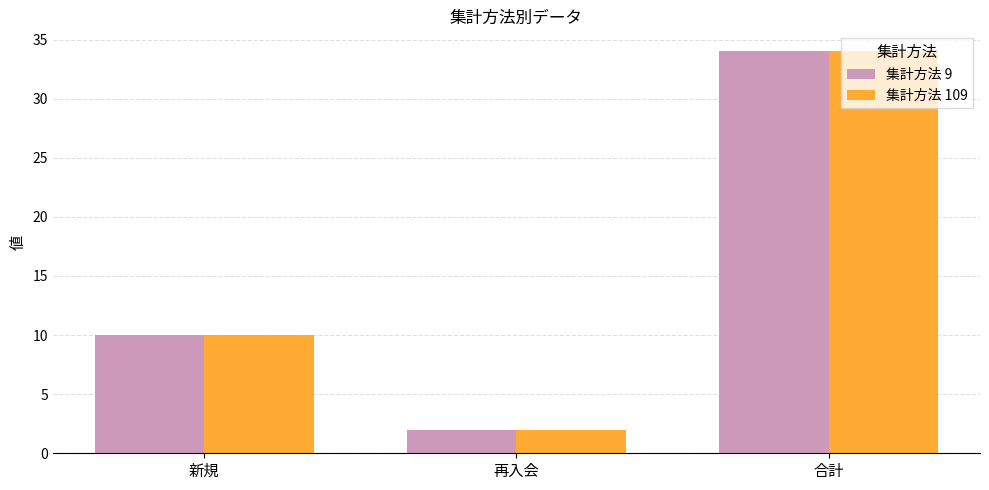

Does the chart contain any negative values?

No